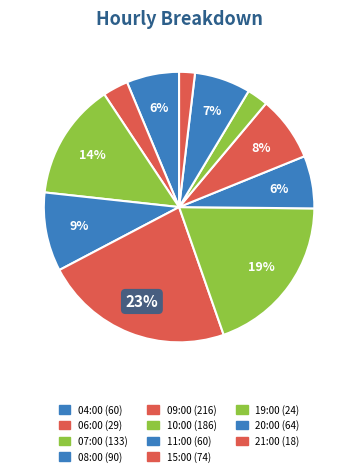

To the nearest percent, what percentage of the pie is 04:00?

6%